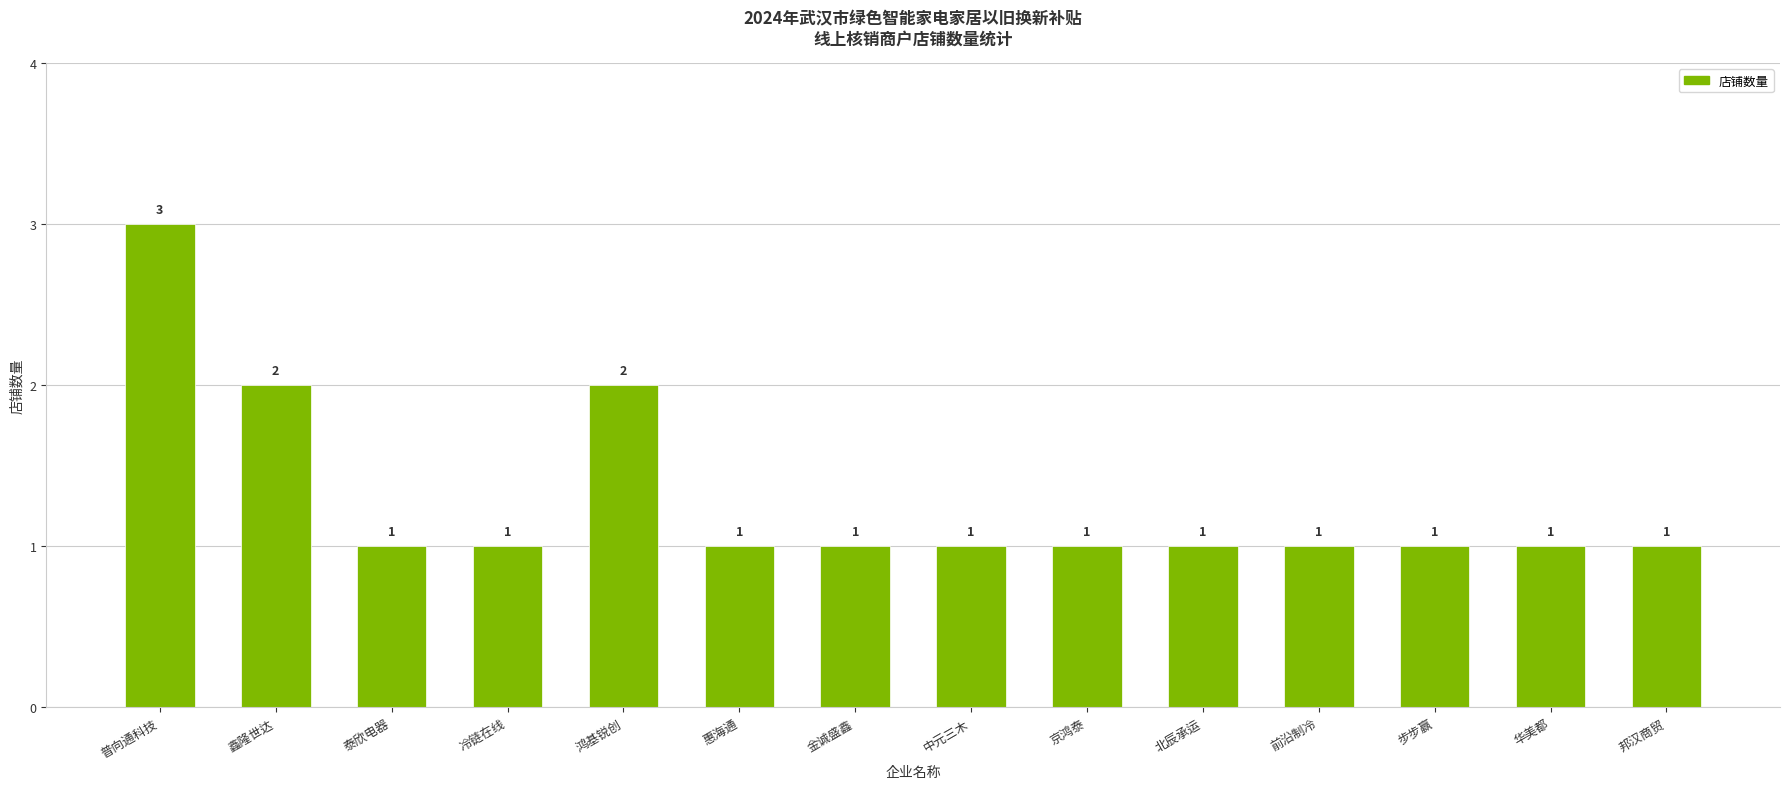

At which category does the chart reach its peak across all series?

普向通科技